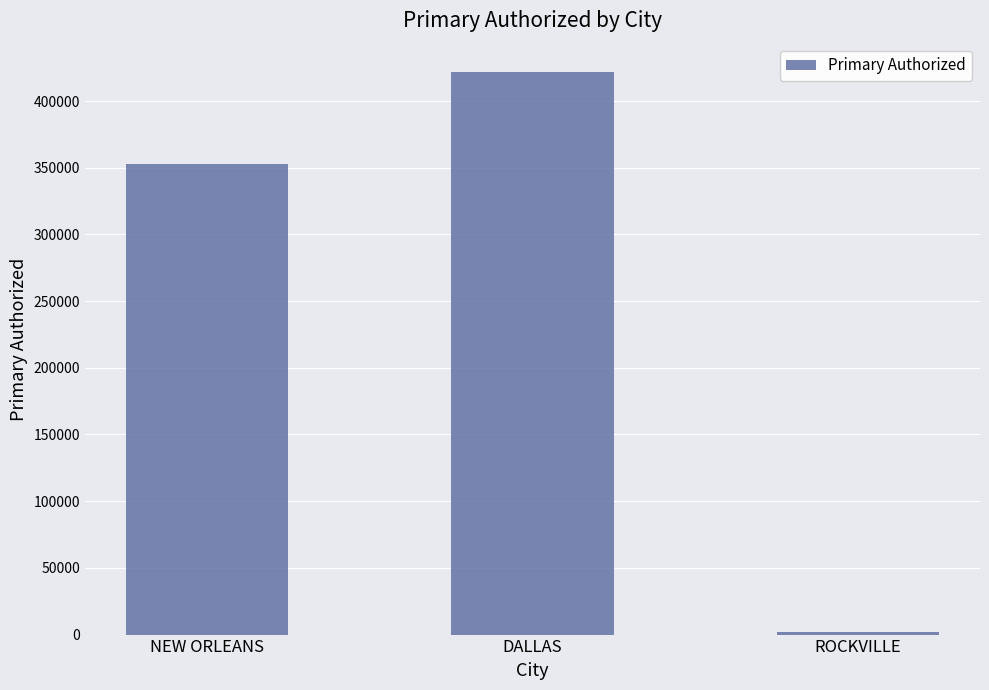

Rank the categories by value from lowest to highest.

ROCKVILLE, NEW ORLEANS, DALLAS